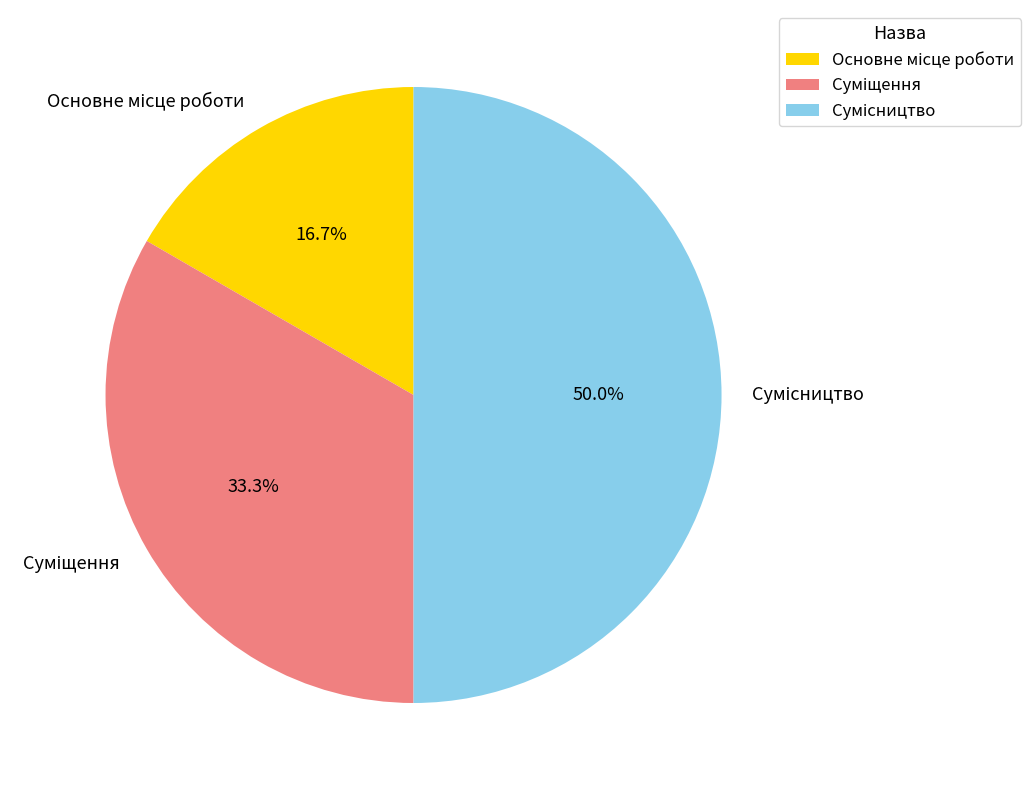

What is the change in value from Основне місце роботи to Сумісництво?

+2